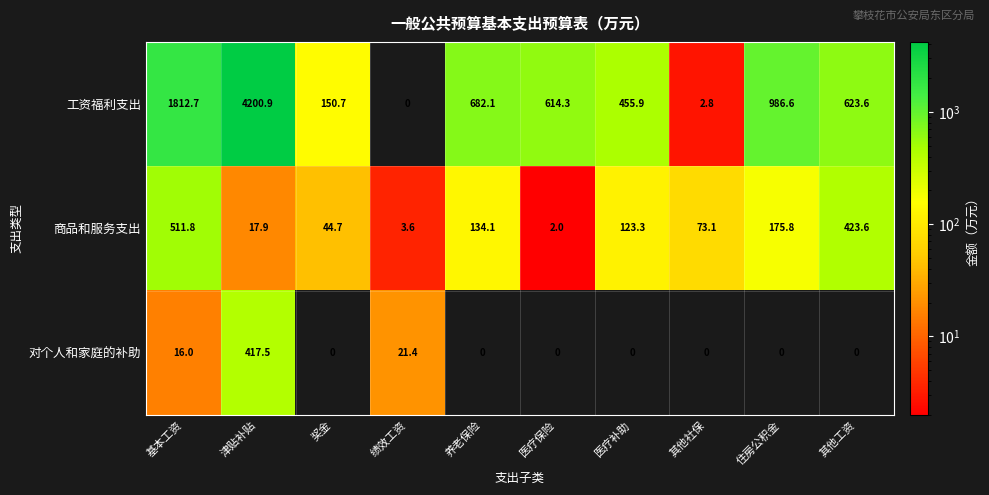

Count the number of categories in the chart.

10